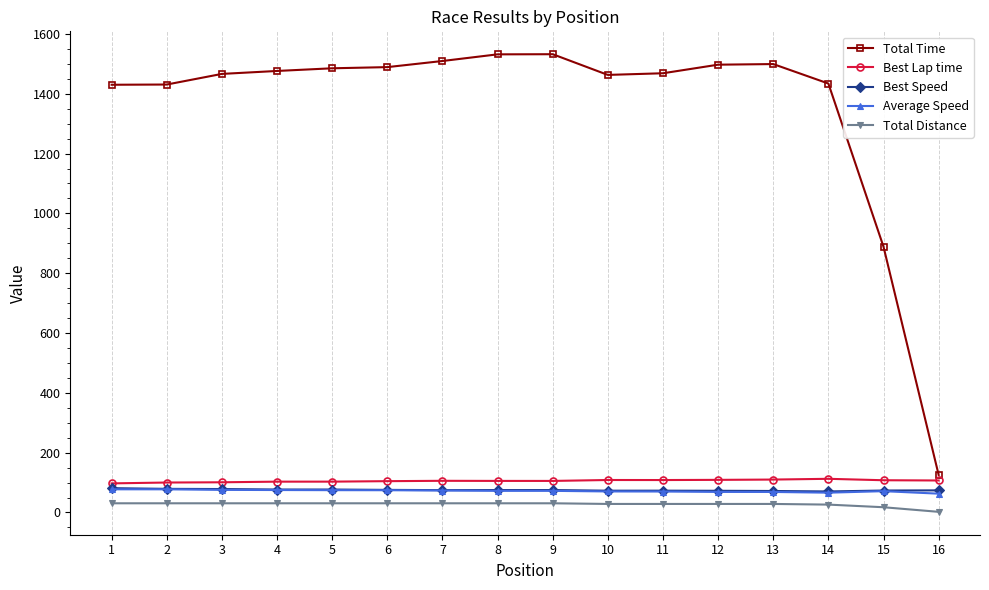

What is the average value of the Total Time series?

1357.9